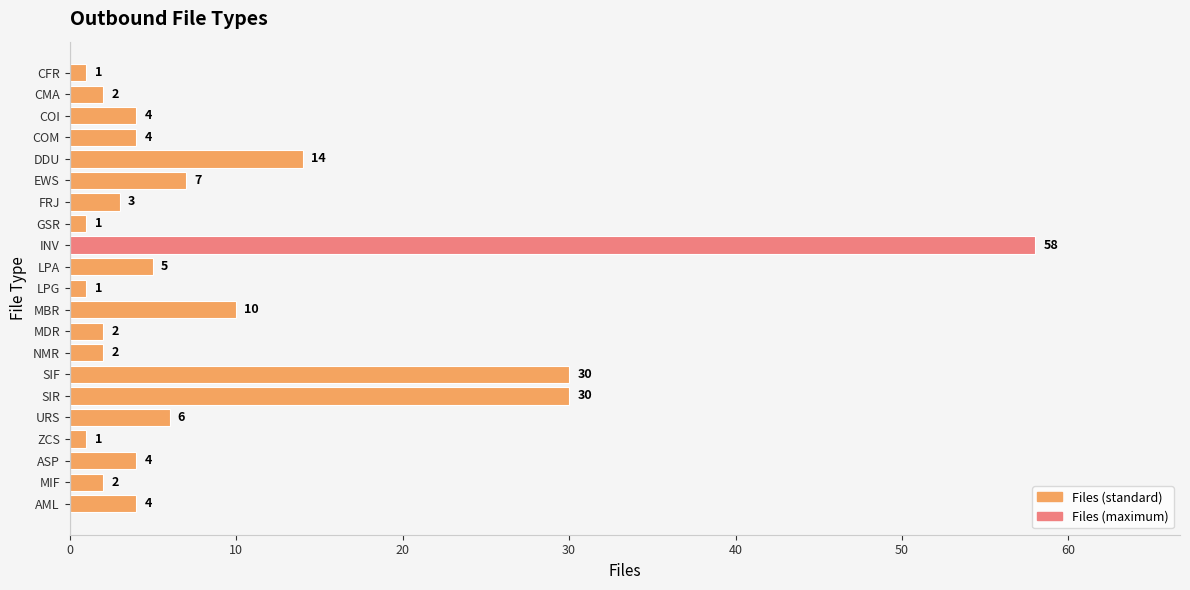

Read the value at SIR, to the nearest 5.

30